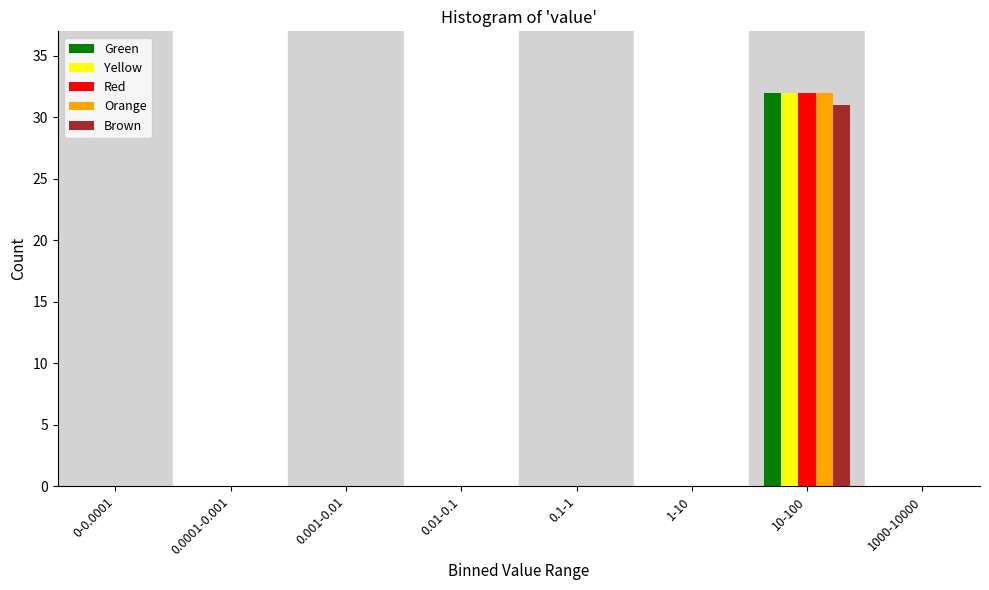

Which label corresponds to the largest value in the chart?

10-100